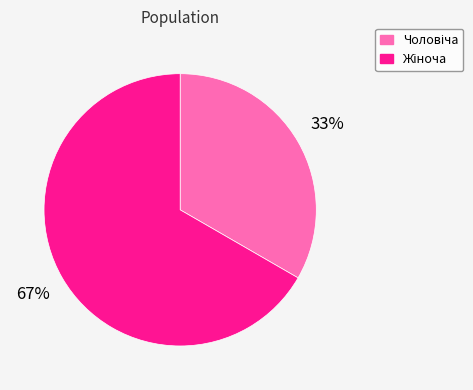

Is there any slice that represents more than half of the pie?

Yes